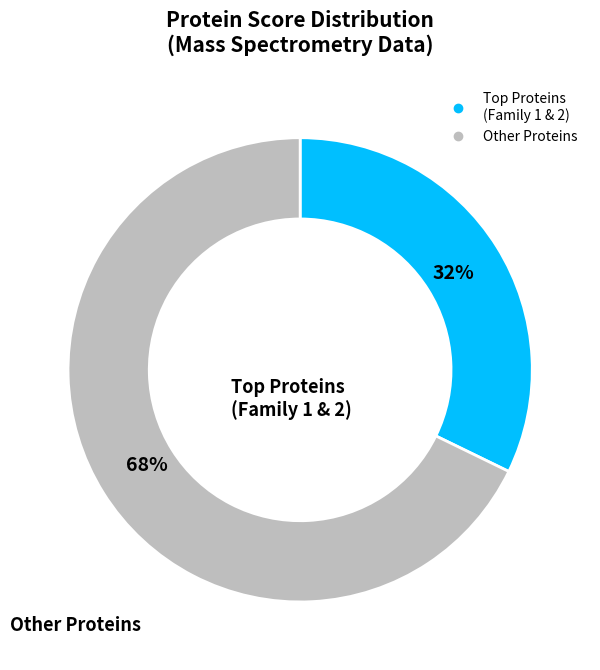

Is there any slice that represents more than half of the pie?

Yes